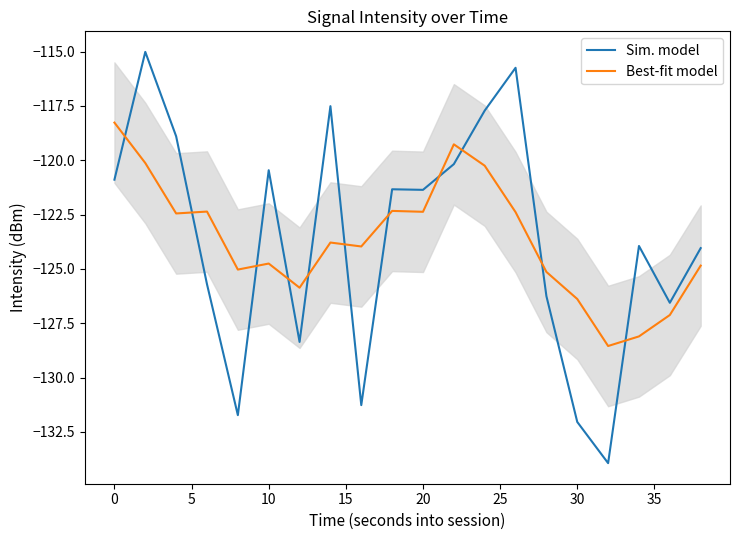

What is the lowest value of the Best-fit model series?

-128.5